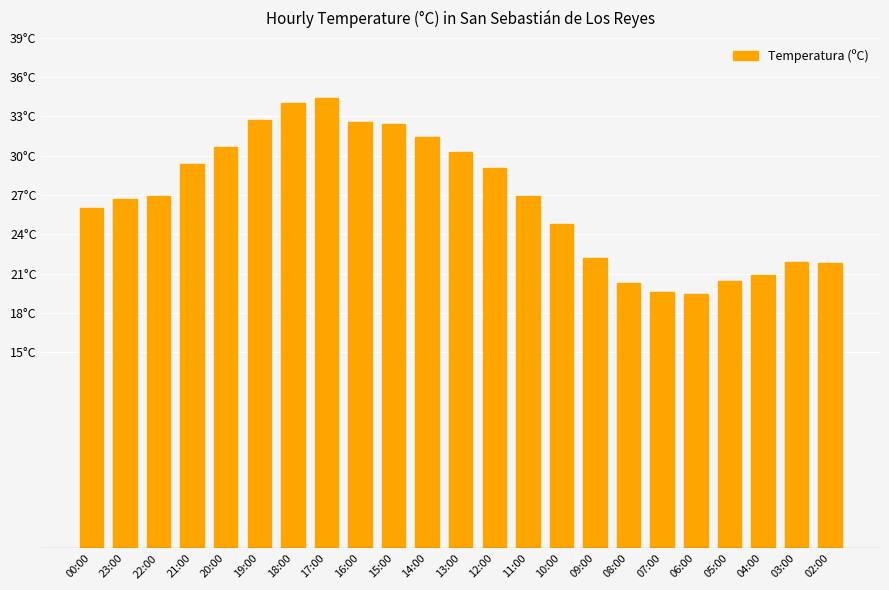

What is the sum of the values at 15:00 and 00:00?

58.4